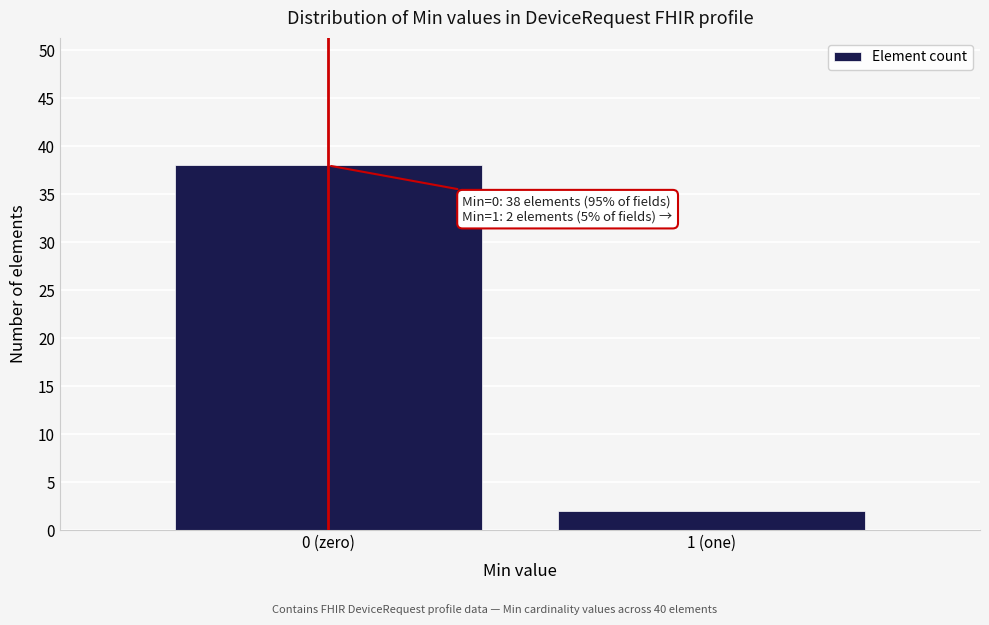

Reading left to right, list all the values displayed in this chart.

0 (zero)=38	1 (one)=2